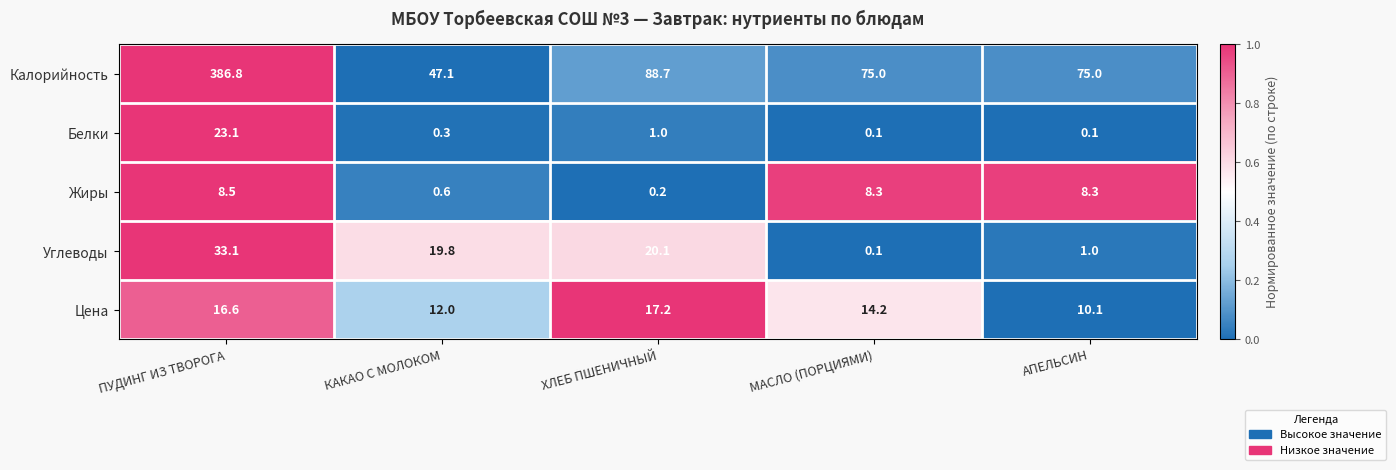

What is the total value across all series at ПУДИНГ ИЗ ТВОРОГА?

468.1